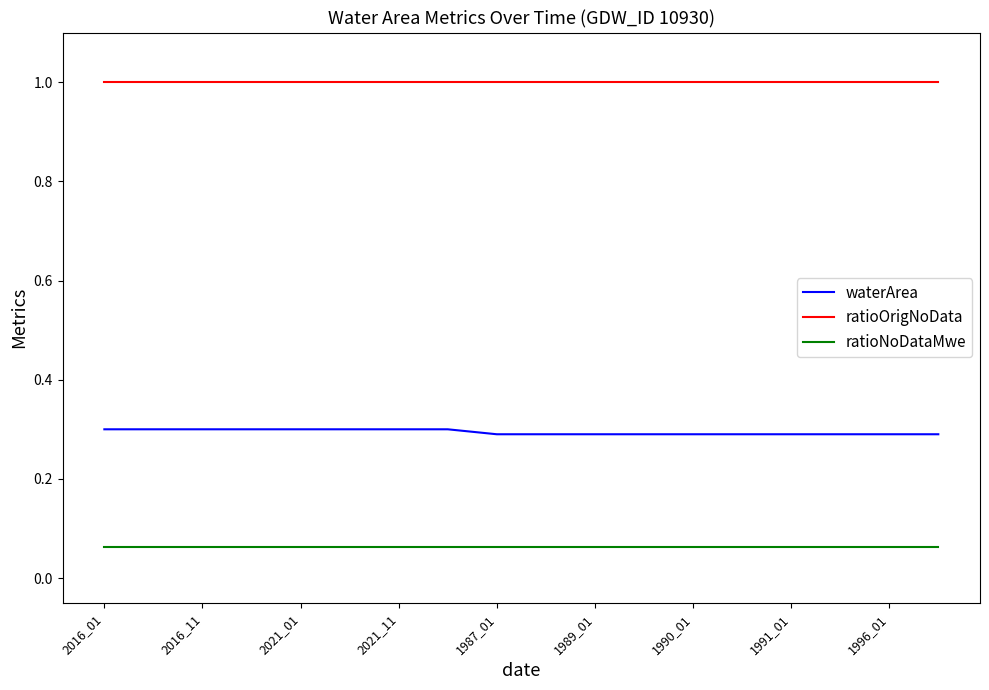

What is the minimum value for ratioOrigNoData?

1.0